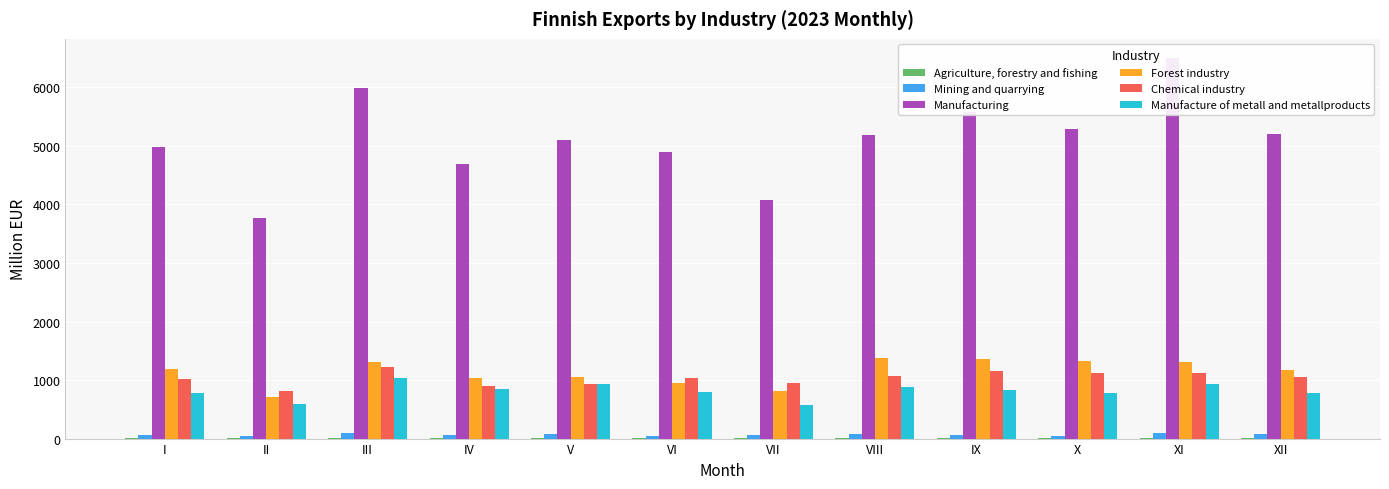

The Manufacturing series shows 2072.0 at I. True or false?

False